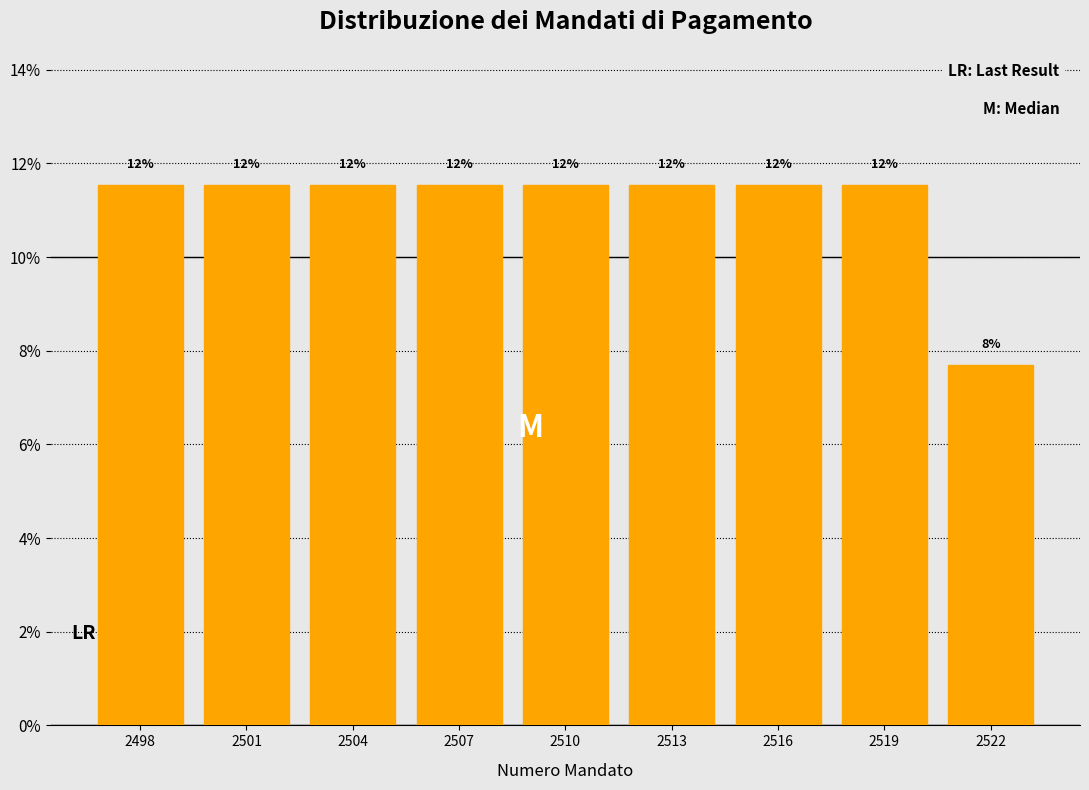

How many bars are there in total?

9